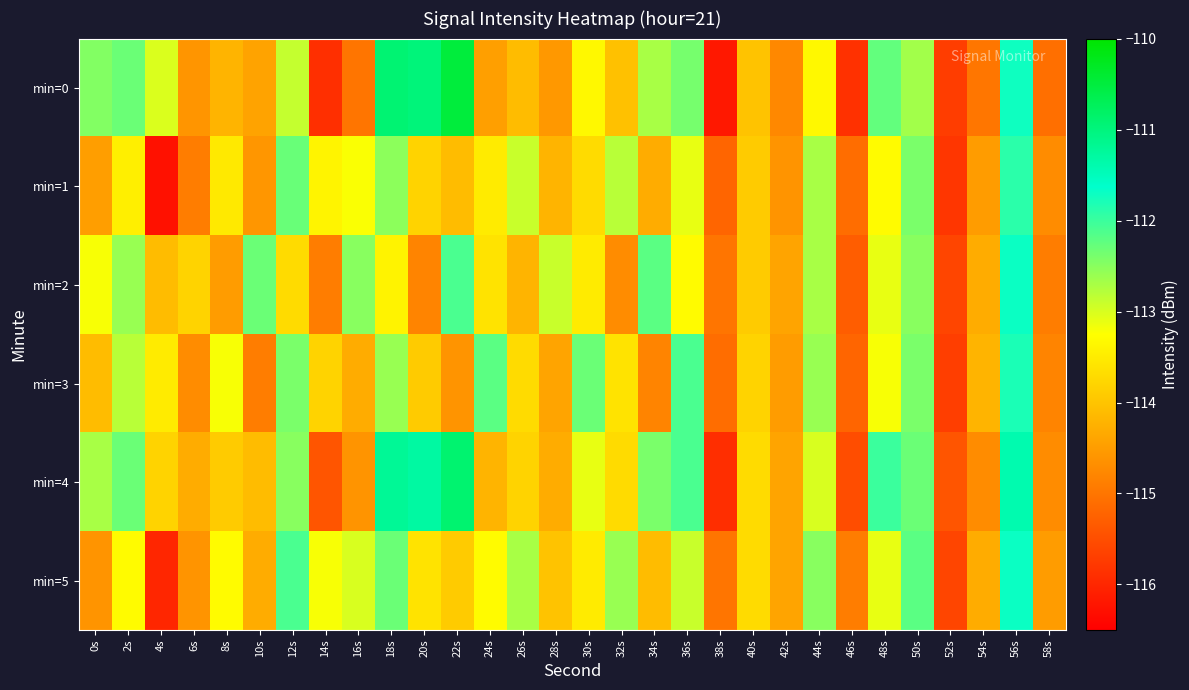

What is the minimum value shown in the chart?

-116.3